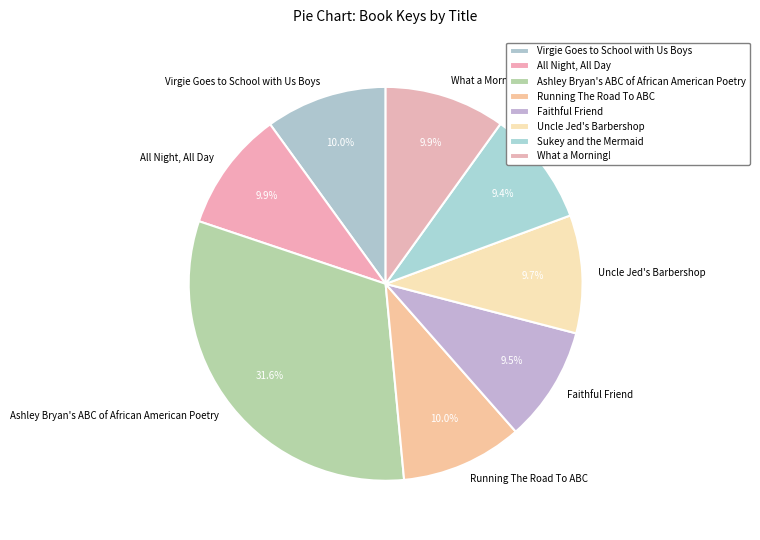

Which slice is the largest?

Ashley Bryan's ABC of African American Poetry